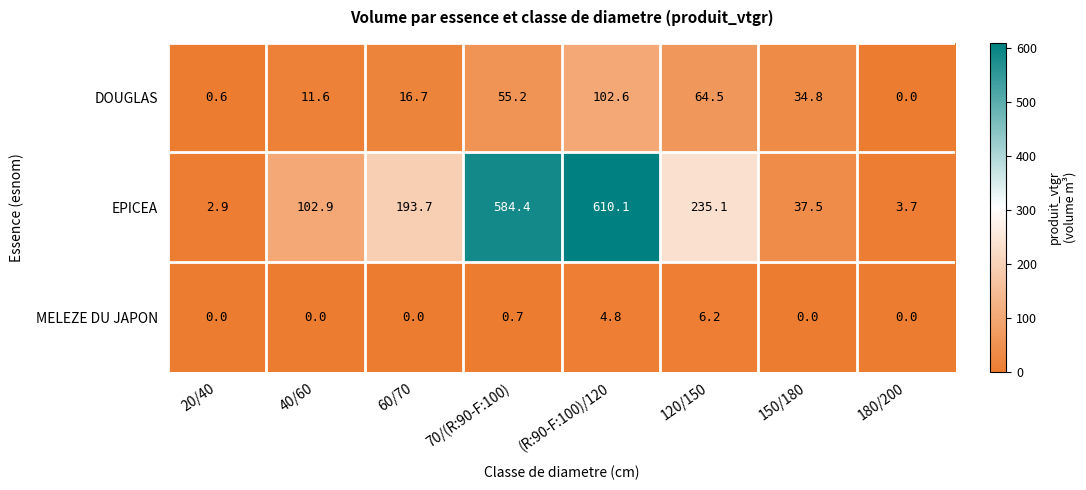

Is it true that EPICEA equals 11.0 at 150/180?

False